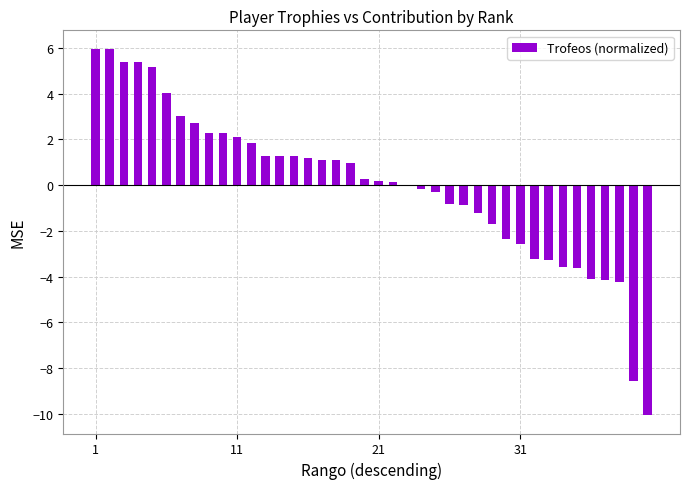

What is the smallest value displayed?

-10.1